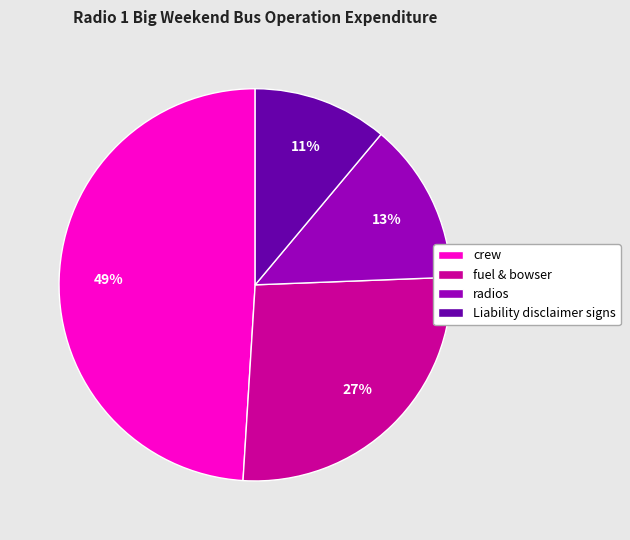

To the nearest percent, what is the average slice percentage?

25%